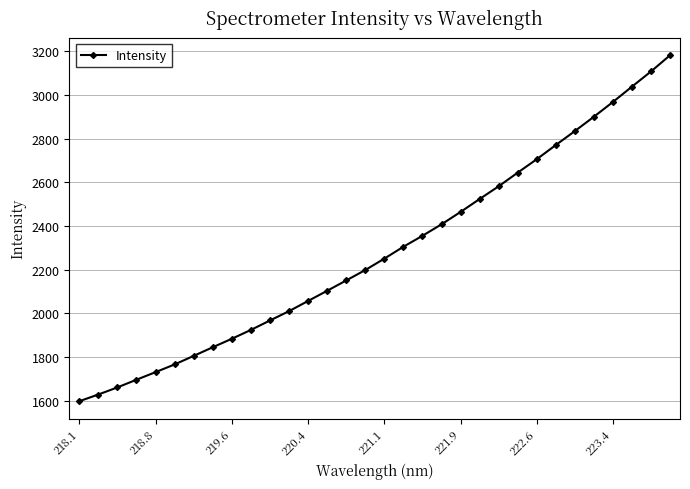

What is the difference between the maximum and minimum values?

1583.9